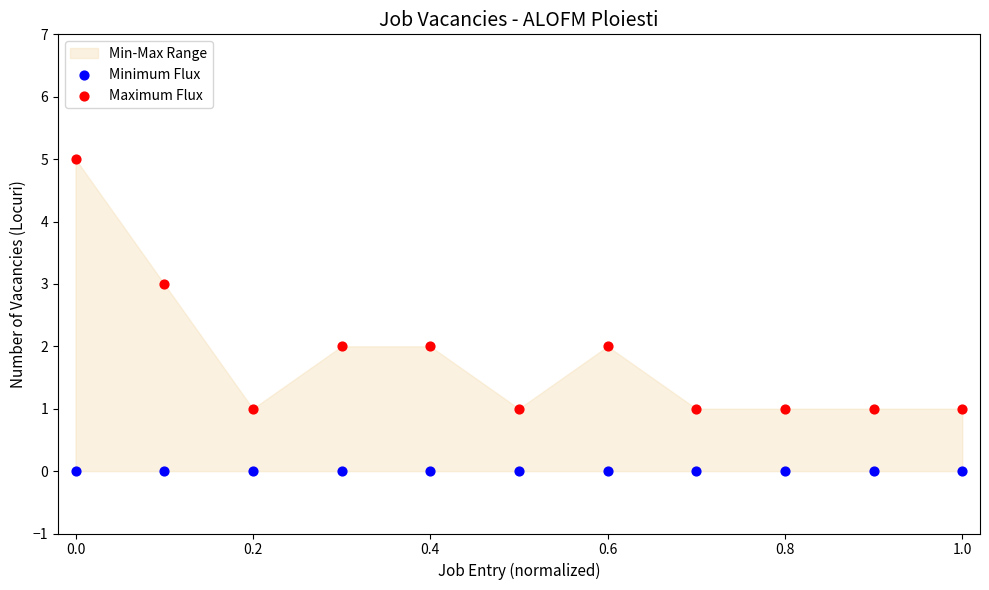

Which series contains the lowest Y value?

Minimum Flux